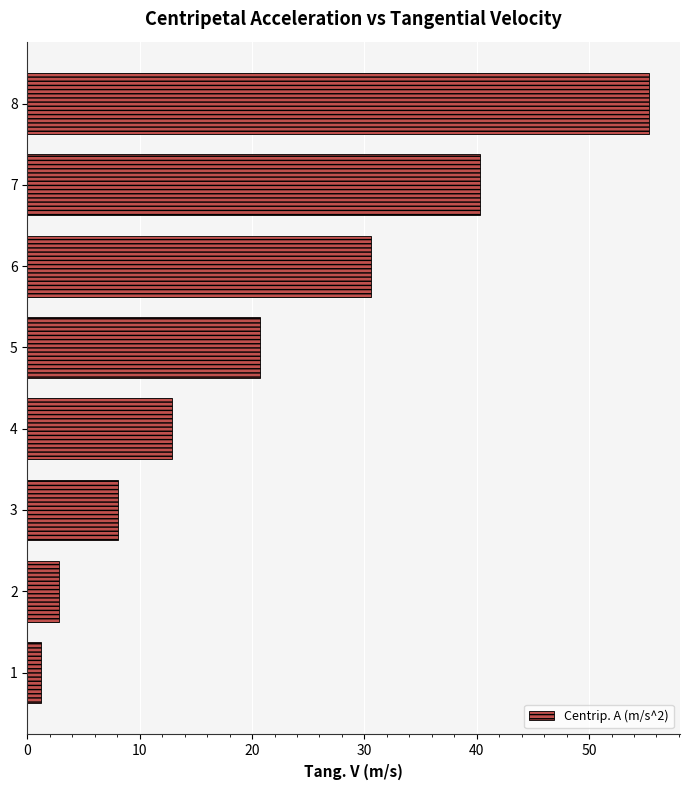

What is the ratio of the value at 6 to the value at 2?

10.8